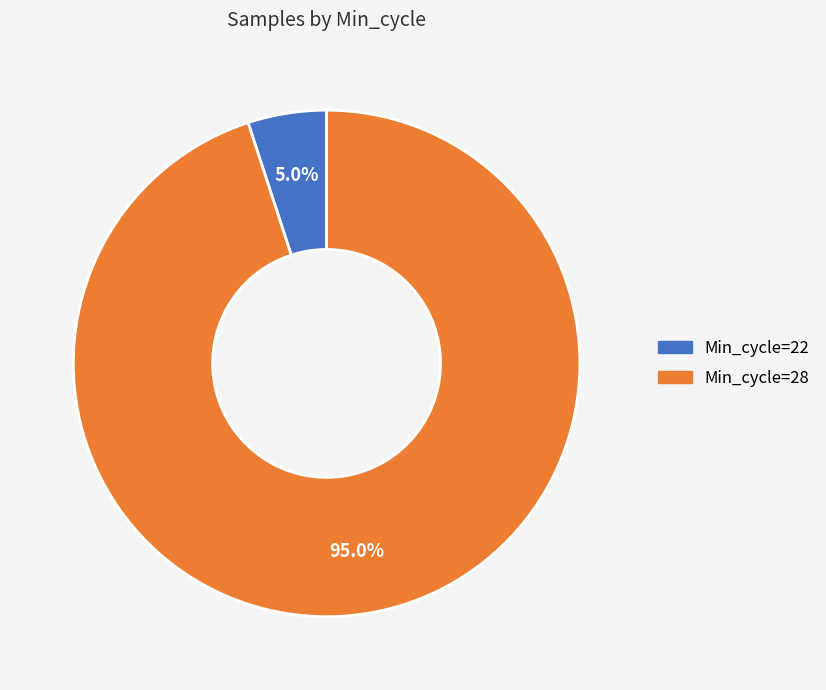

Is there a majority slice in this chart?

Yes